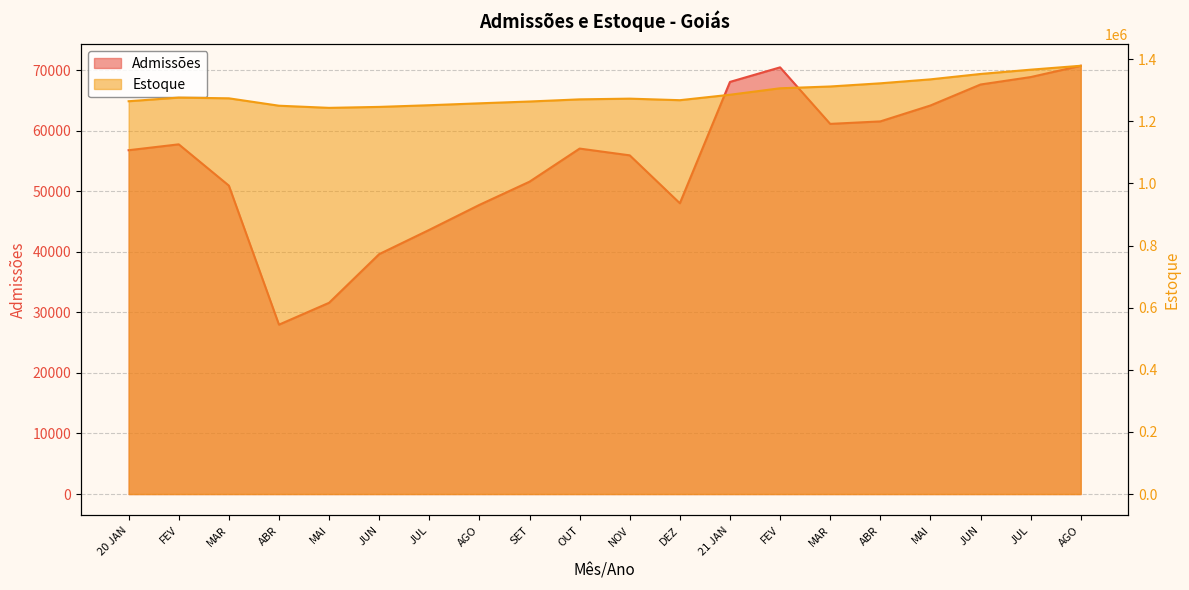

In Admissões, how many points are higher than both neighbors (excluding endpoints)?

3